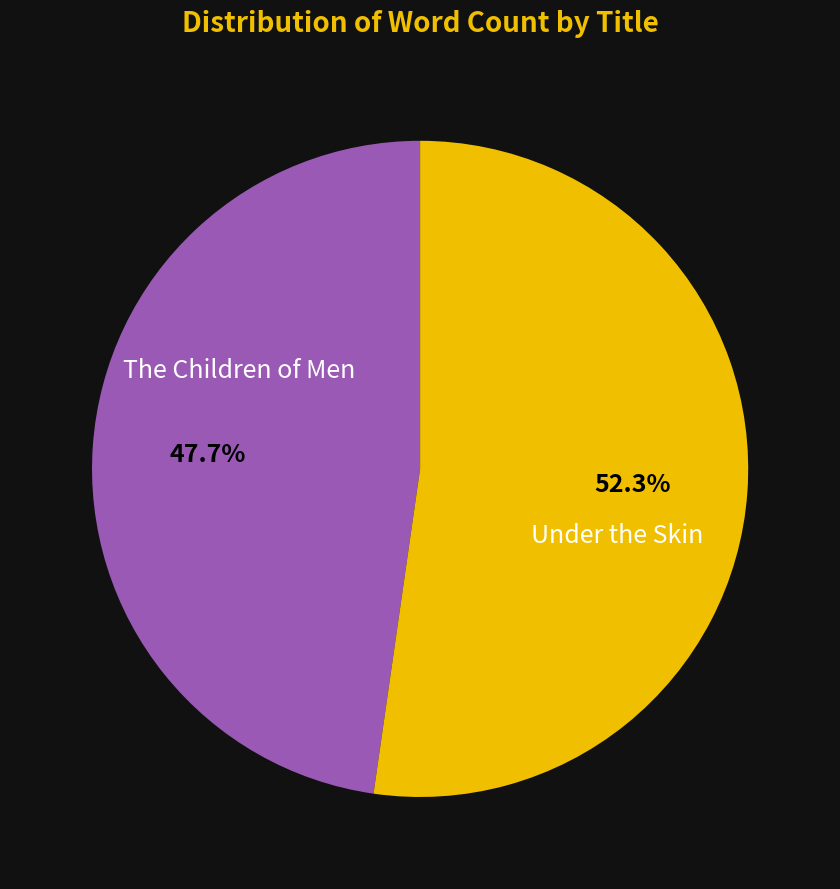

Is there a majority slice in this chart?

Yes